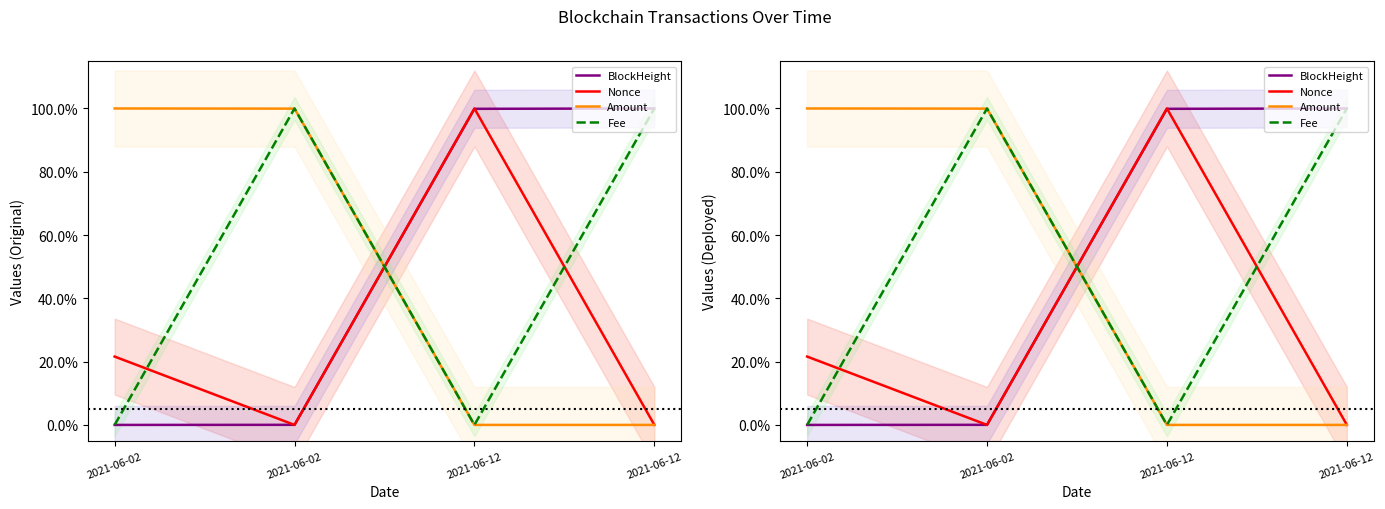

Which category has the highest value across all series?

2021-06-12